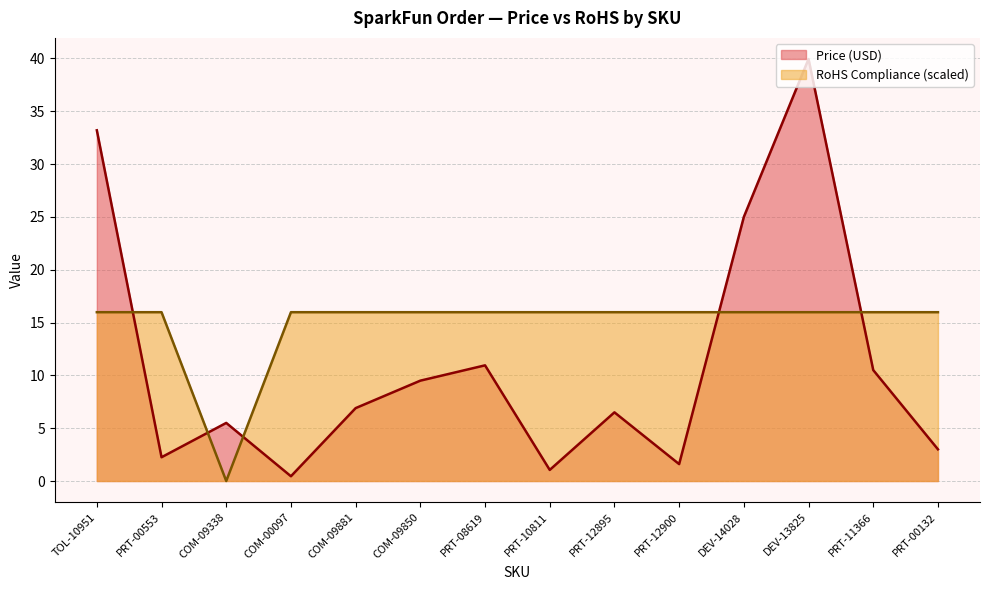

What are all the series names shown in the legend?

Price (USD), RoHS Compliance (scaled)